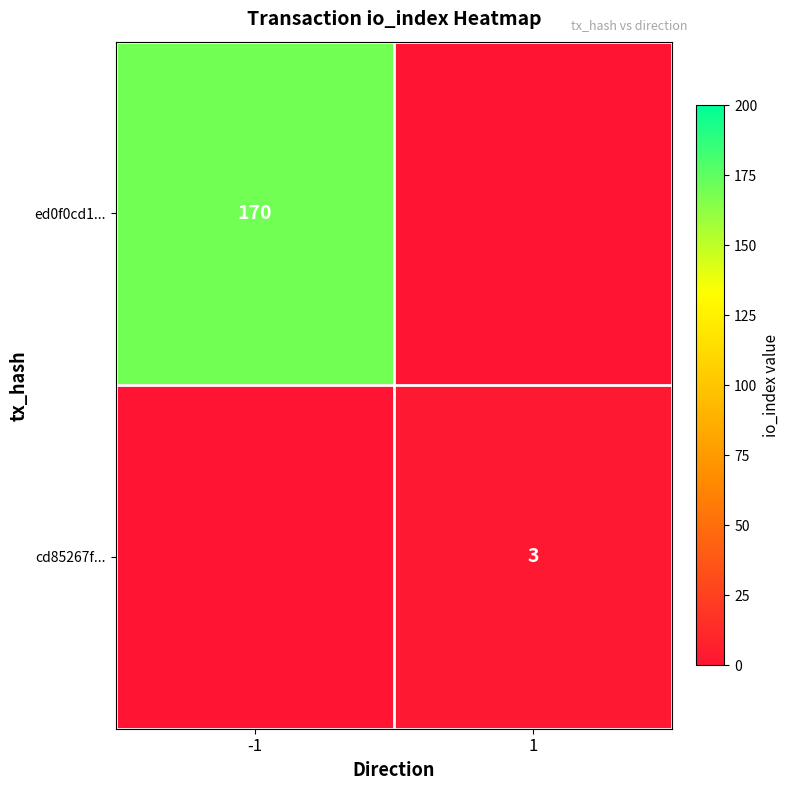

Which has a higher value, -1 or 1?

-1